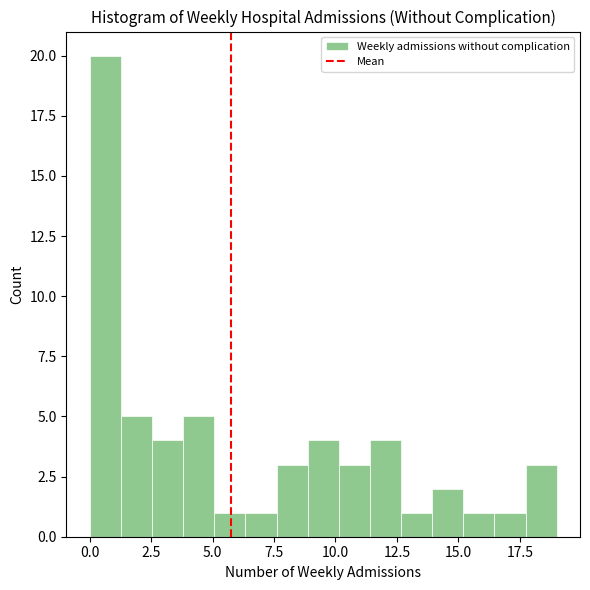

Around what value on the x-axis is the tallest bar? Give the approximate position of its centre, as read against the axis.

0.5